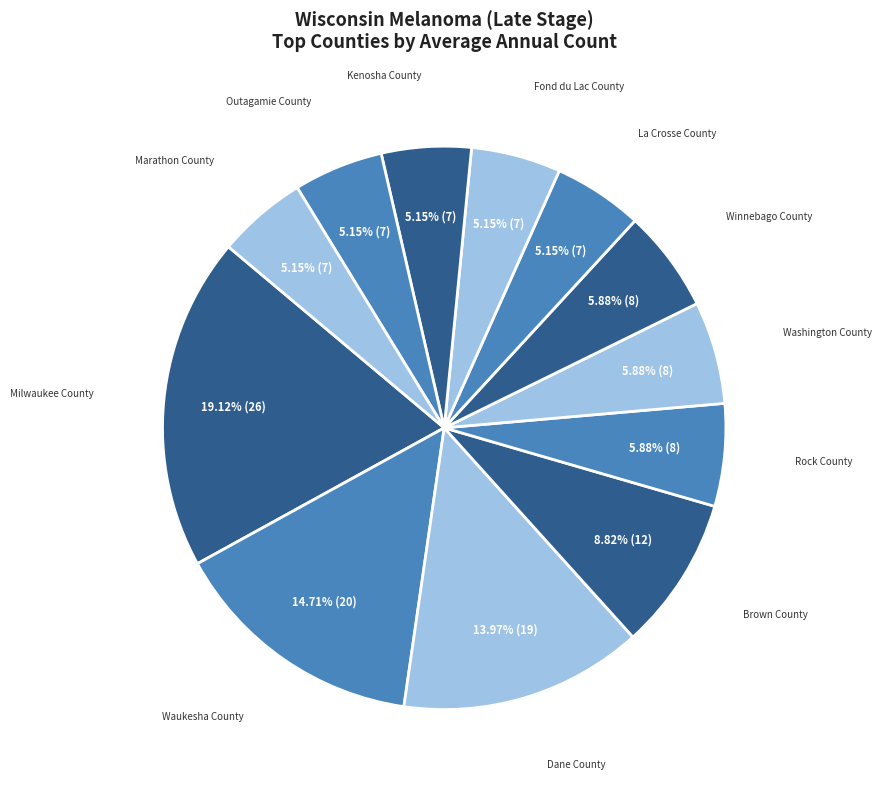

Do Winnebago County and La Crosse County together represent more than half of the pie?

No